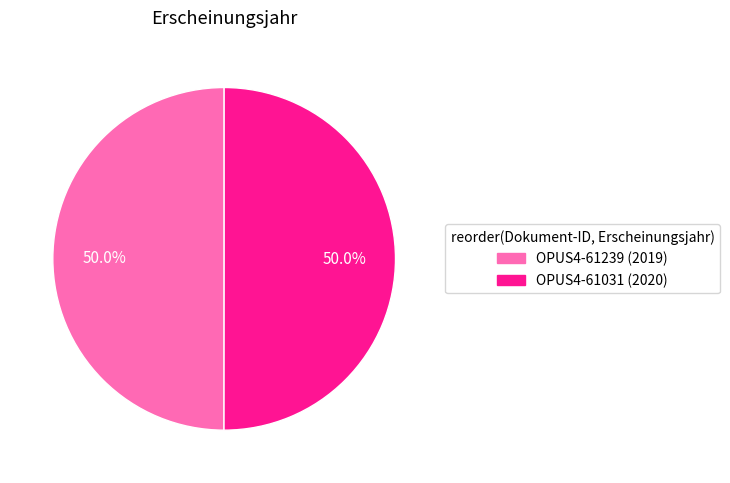

Do OPUS4-61031 and OPUS4-61239 together represent more than half of the pie?

Yes